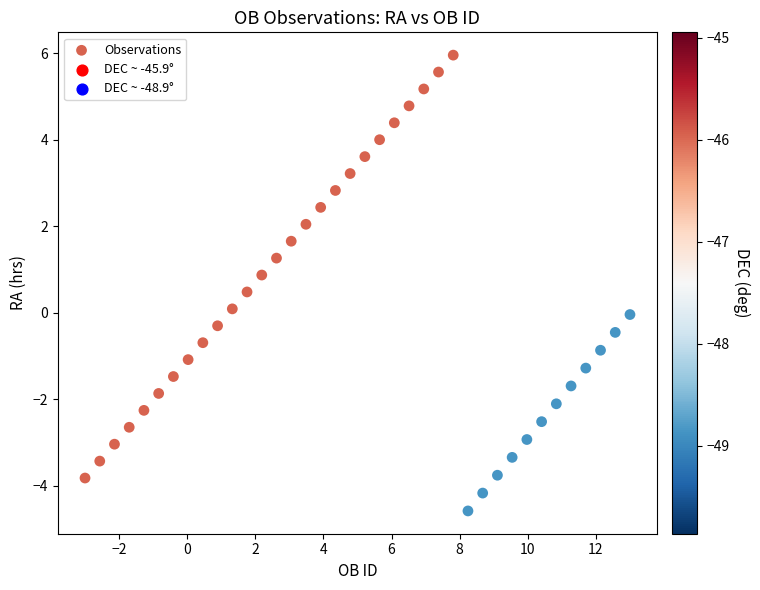

What is the range of Y values (max minus min)?

10.5